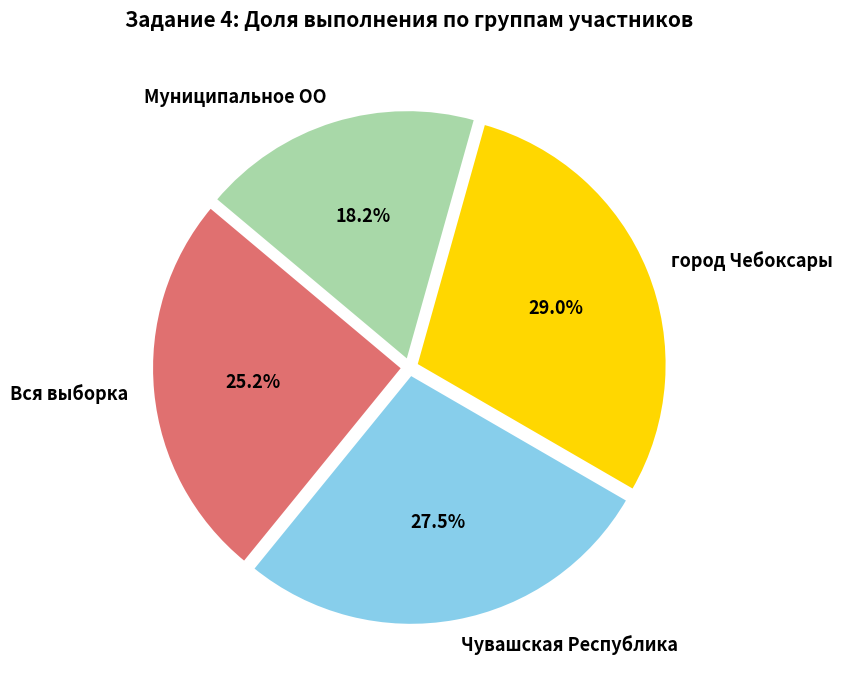

True or false: город Чебоксары accounts for 24% of the total.

False